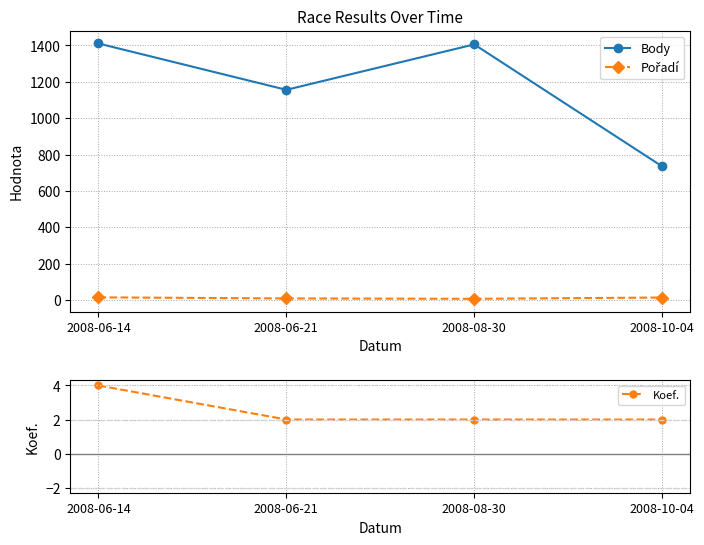

Where is Body nearest to the value 1073?

2008-06-21